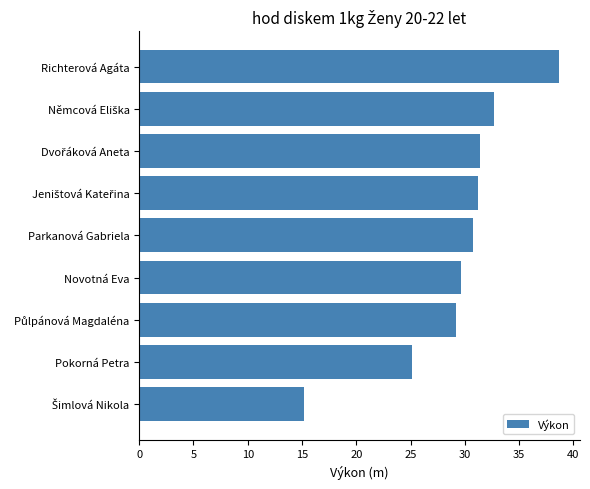

Is it true that the value at Novotná Eva is 29.6?

True